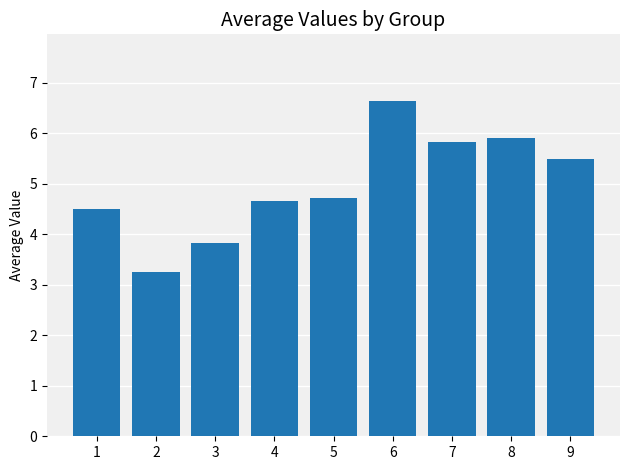

Which label corresponds to the largest value in the chart?

6